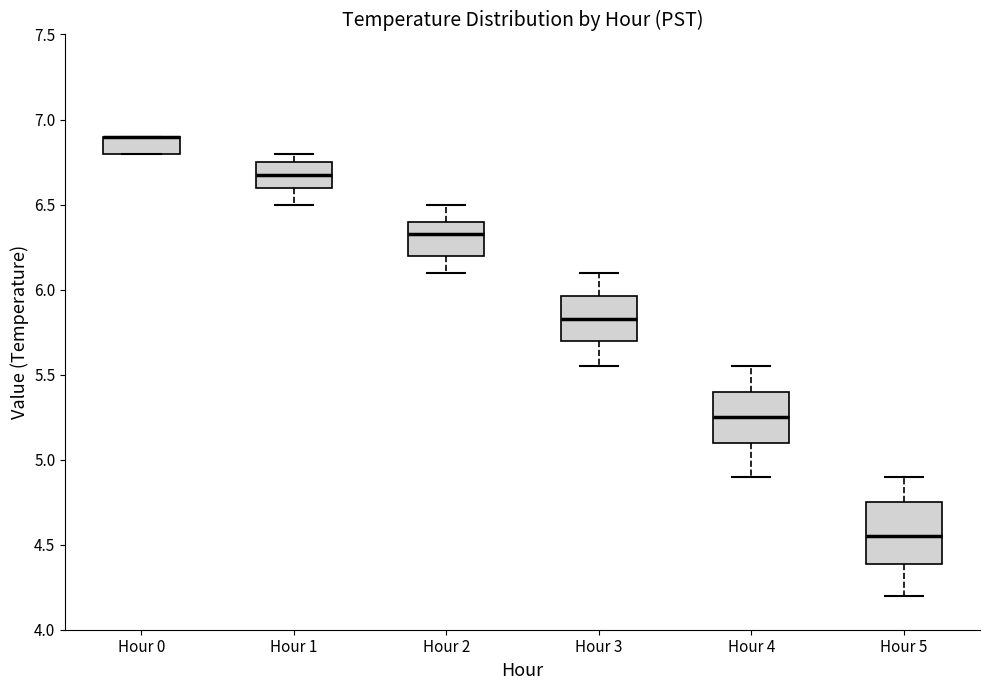

Reading left to right, transcribe this box plot: for each box, give where its median line is, the range the box spans, and where its two whiskers end, as read against the y-axis. The values are not printed on the chart, so give them approximately, as read against the axis.

Hour 0: median 6.90 (drawn on the box's upper edge), box 6.80 to 6.90, whiskers 6.80 to 6.90
Hour 1: median 6.70, box 6.60 to 6.75, whiskers 6.50 to 6.80
Hour 2: median 6.35, box 6.20 to 6.40, whiskers 6.10 to 6.50
Hour 3: median 5.85, box 5.70 to 5.95, whiskers 5.55 to 6.10
Hour 4: median 5.25, box 5.10 to 5.40, whiskers 4.90 to 5.55
Hour 5: median 4.55, box 4.40 to 4.75, whiskers 4.20 to 4.90